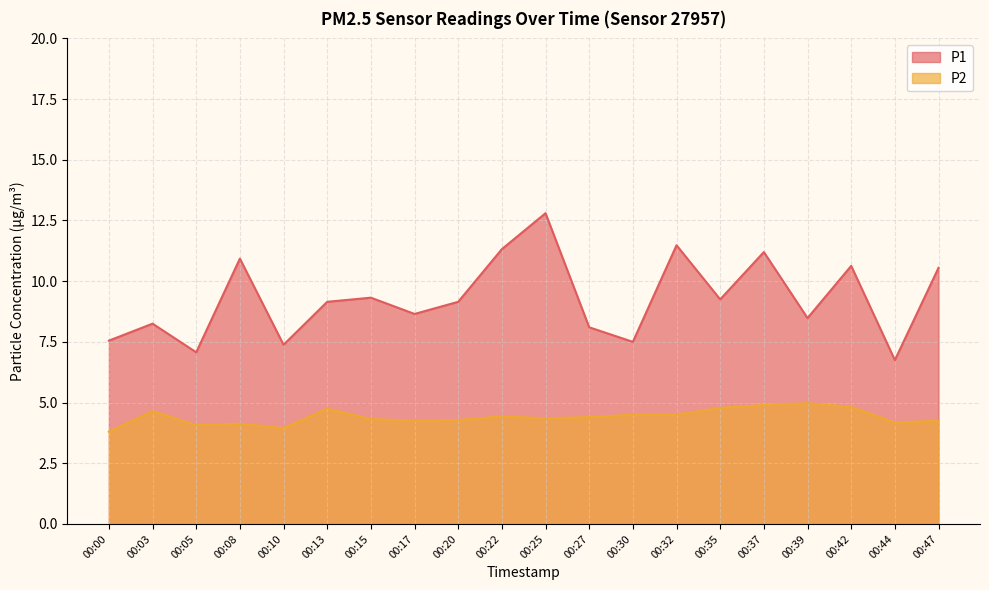

Does the chart have visible grid lines?

Yes